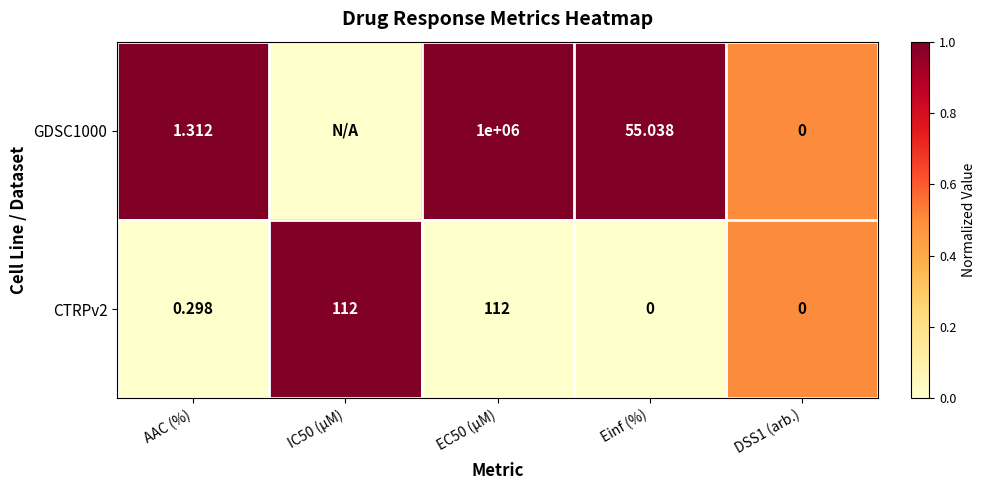

Between AAC (%) and EC50 (µM), which series saw the biggest shift?

GDSC1000